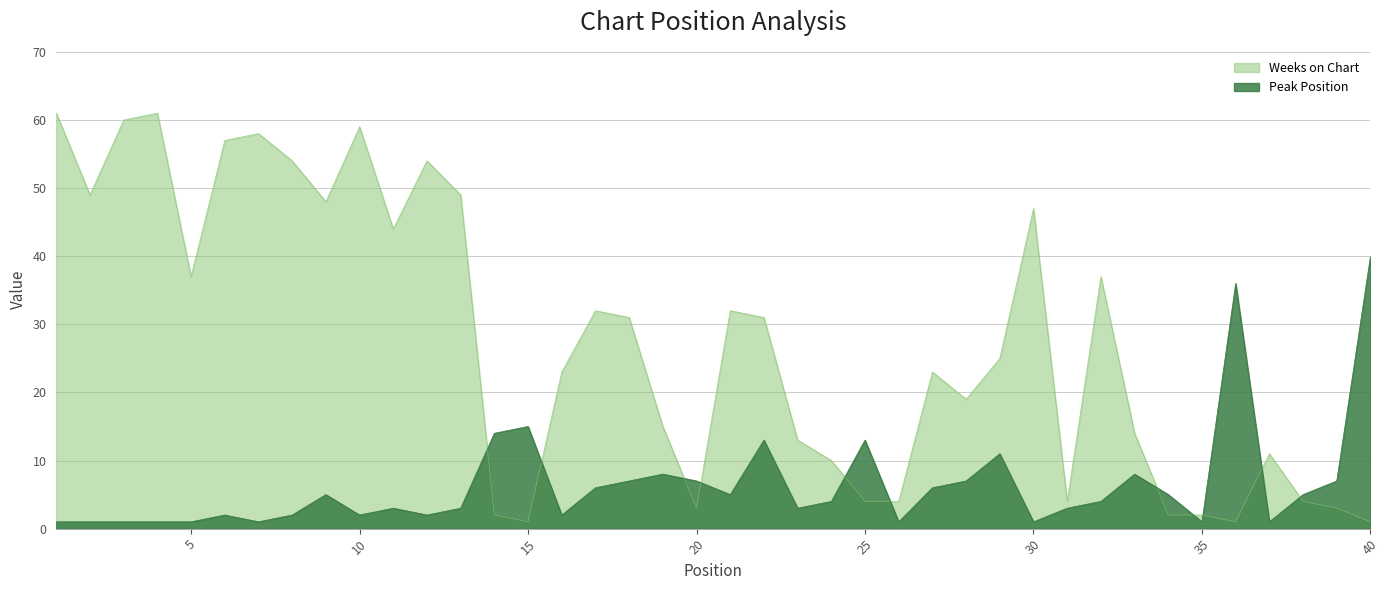

Reading left to right, list all the values displayed in this chart.

Peak Position: 1=1	2=1	3=1	4=1	5=1	6=2	7=1	8=2	9=5	10=2	11=3	12=2	13=3	14=14	15=15	16=2	17=6	18=7	19=8	20=7	21=5	22=13	23=3	24=4	25=13	26=1	27=6	28=7	29=11	30=1	31=3	32=4	33=8	34=5	35=1	36=36	37=1	38=5	39=7	40=40
Weeks on Chart: 1=61	2=49	3=60	4=61	5=37	6=57	7=58	8=54	9=48	10=59	11=44	12=54	13=49	14=2	15=1	16=23	17=32	18=31	19=15	20=3	21=32	22=31	23=13	24=10	25=4	26=4	27=23	28=19	29=25	30=47	31=4	32=37	33=14	34=2	35=2	36=1	37=11	38=4	39=3	40=1